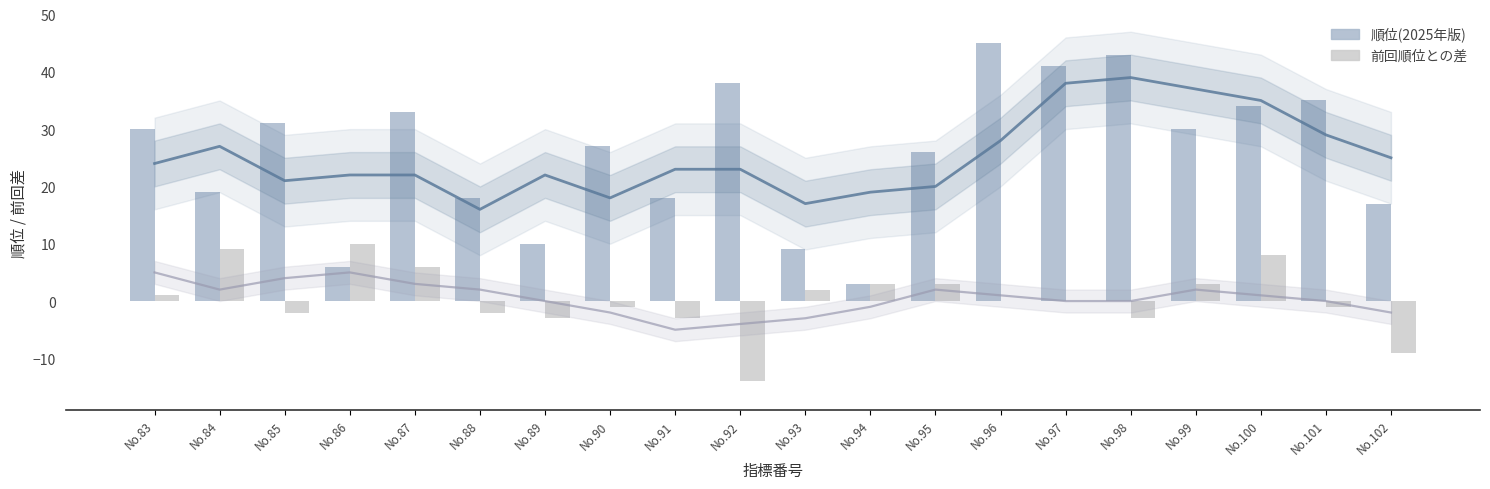

How many groups of bars are there?

20